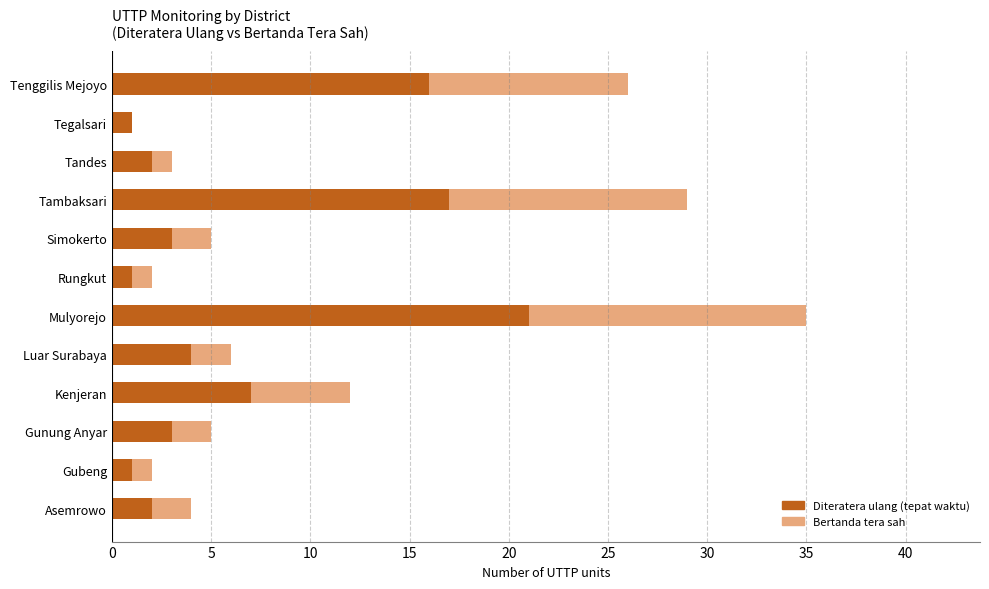

What is the sum of all Diteratera ulang (tepat waktu) values?

78